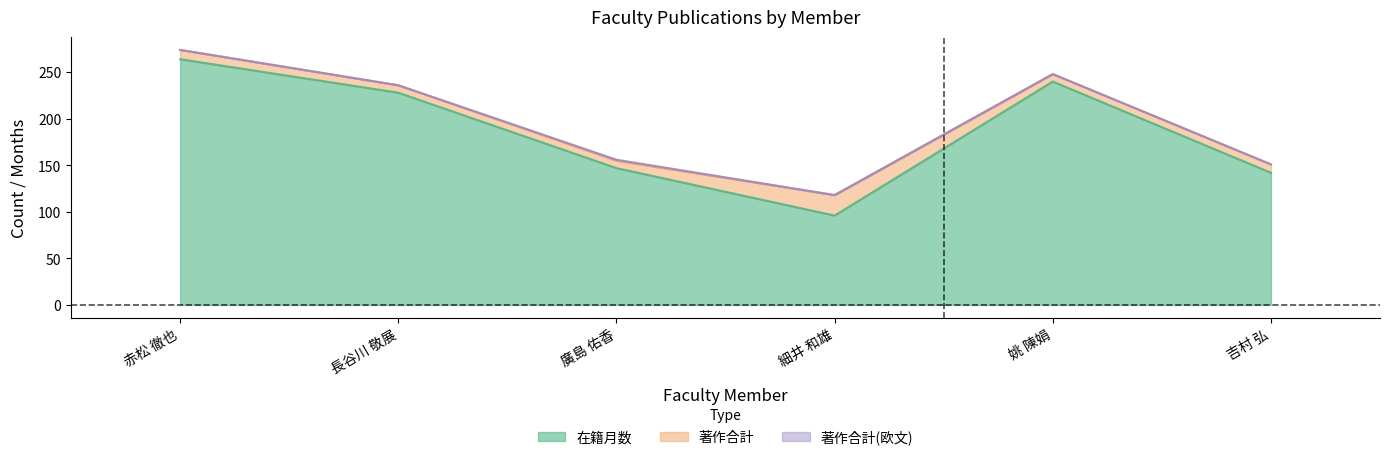

The value of 著作合計 at 吉村 弘 is 16. True or false?

False